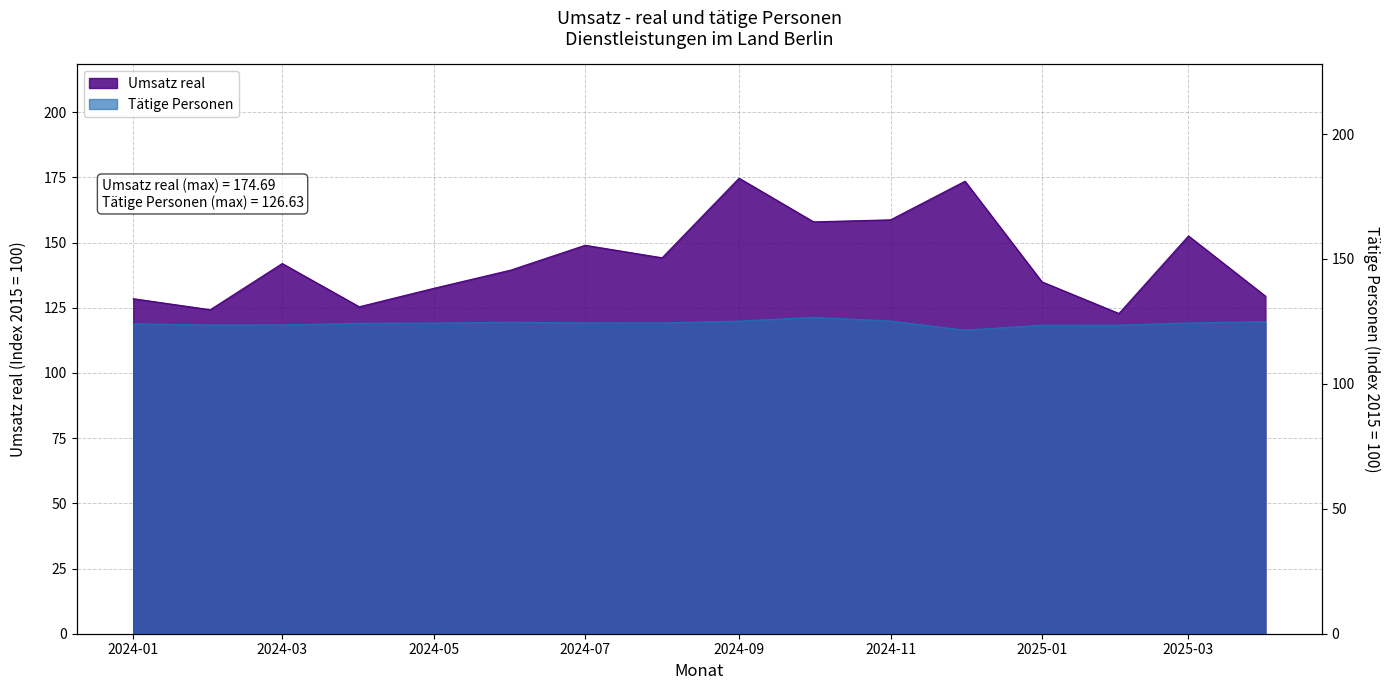

Where is the first local minimum for Tätige Personen?

2024-02